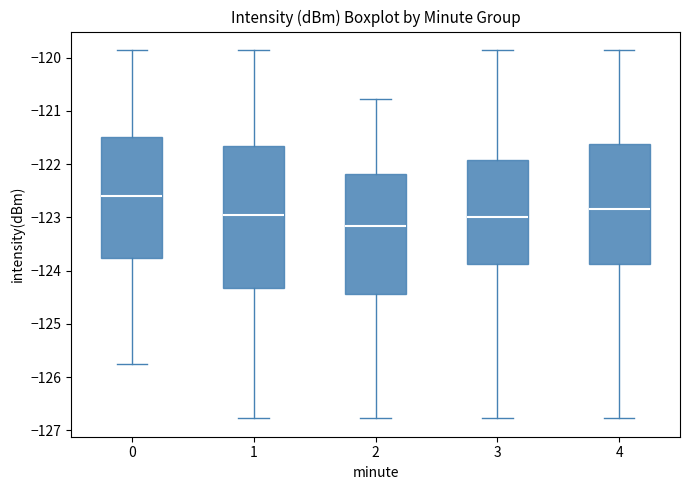

Comparing the boxes themselves (not the whiskers), which one is the tallest?

1